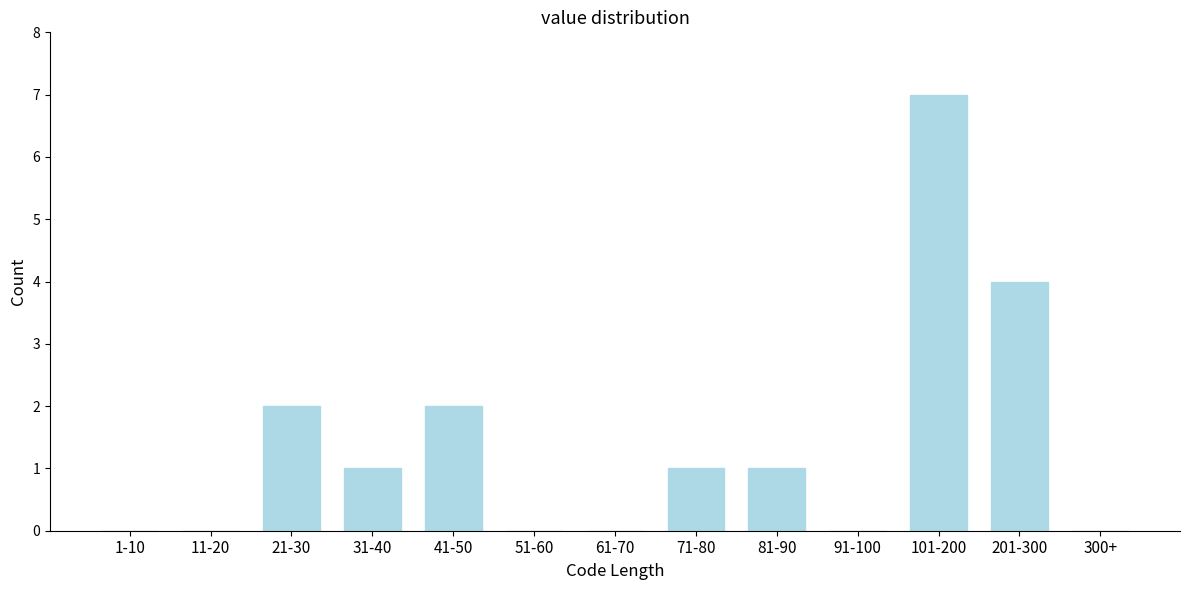

Reading left to right, transcribe all the data shown in this chart.

1-10=0	11-20=0	21-30=2	31-40=1	41-50=2	51-60=0	61-70=0	71-80=1	81-90=1	91-100=0	101-200=7	201-300=4	300+=0